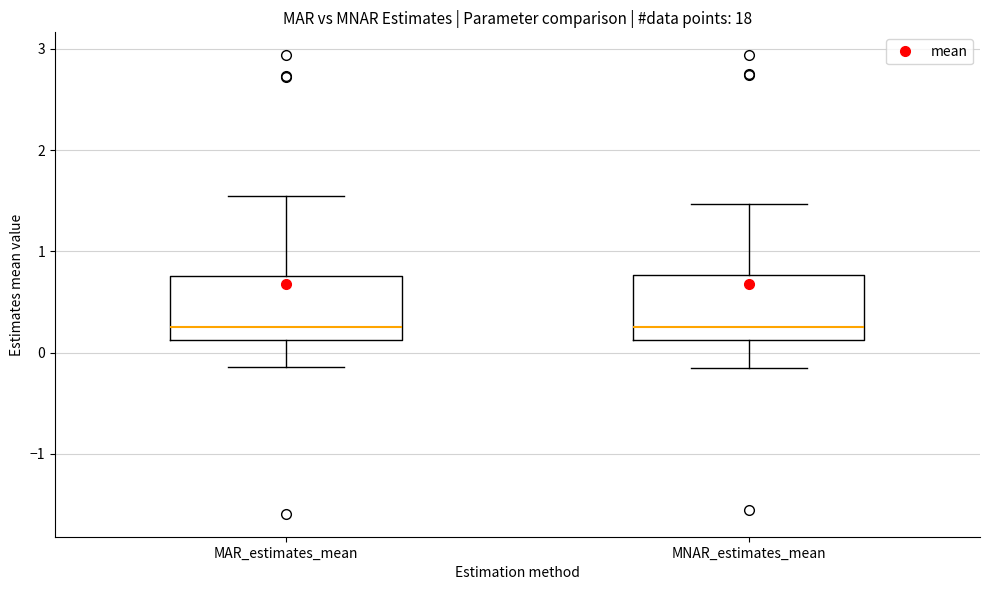

Where does the median line of the box for MAR_estimates_mean sit on the y-axis? The values are not printed on the chart, so give them approximately, as read against the axis.

0.3